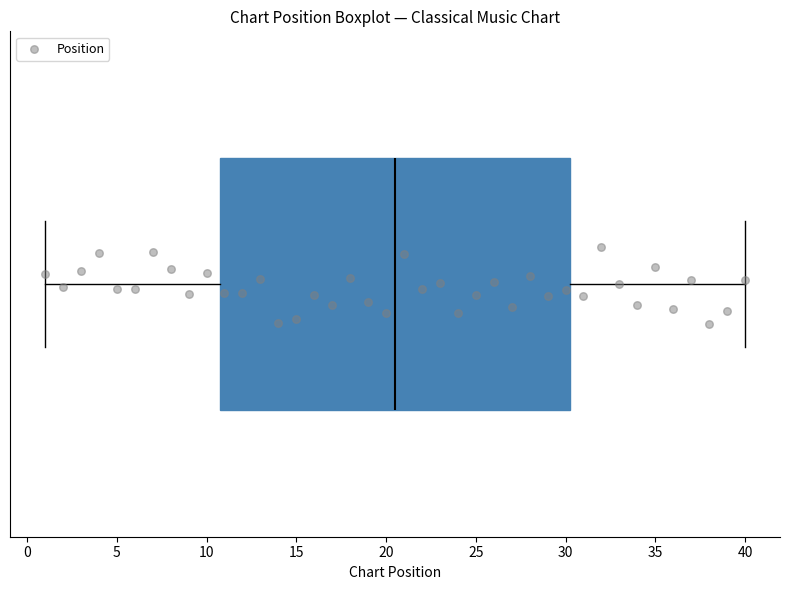

Transcribe this box plot: give where the median line is, the range the box spans, and where the two whiskers end, as read against the x-axis. The values are not printed on the chart, so give them approximately, as read against the axis.

median 20.5, box 11.0 to 30.5, whiskers 1.0 to 40.0